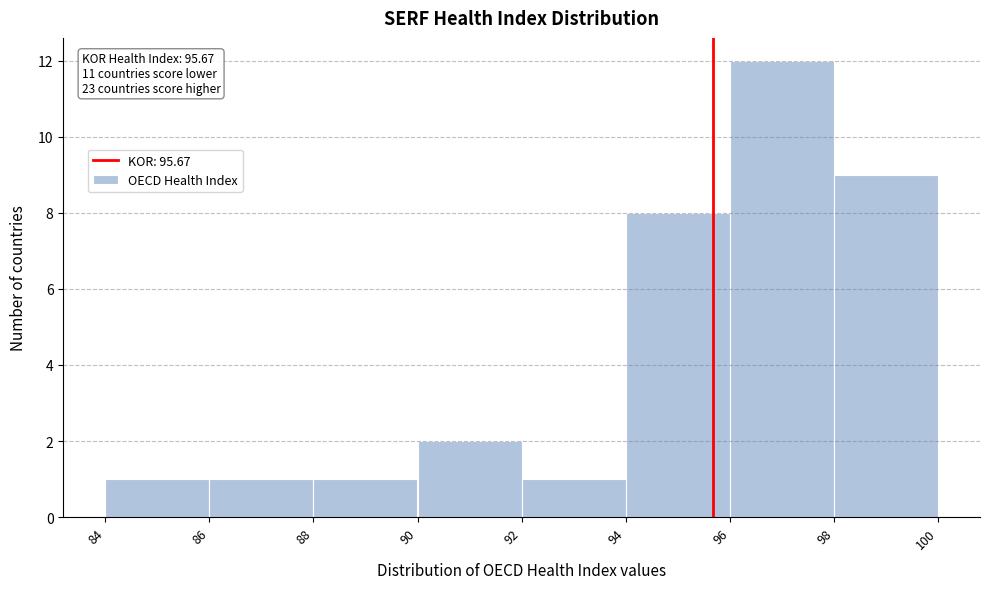

Which range on the x-axis has the tallest bar?

96 to 98